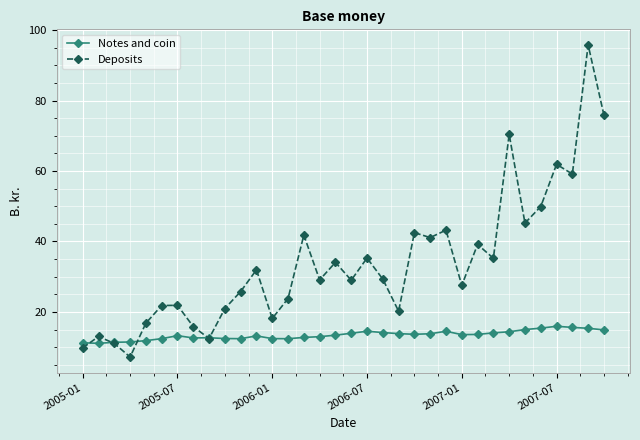

What is the value of the Notes and coin point at the 15th from the left?

12.8